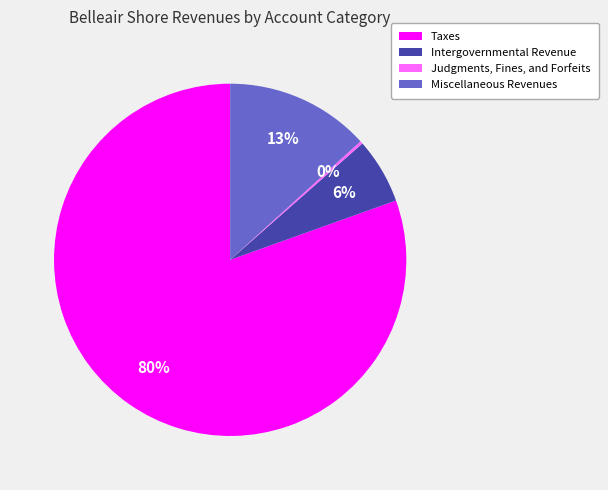

Does Taxes represent more than half of the total?

Yes